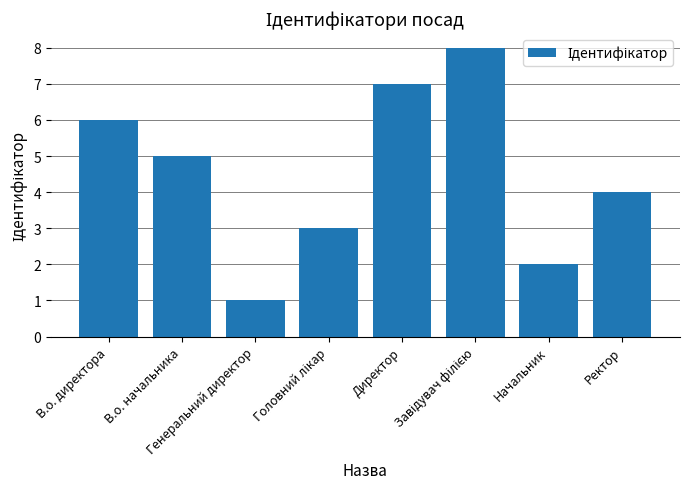

What is the ratio of the value at В.о. начальника to the value at Начальник?

2.5